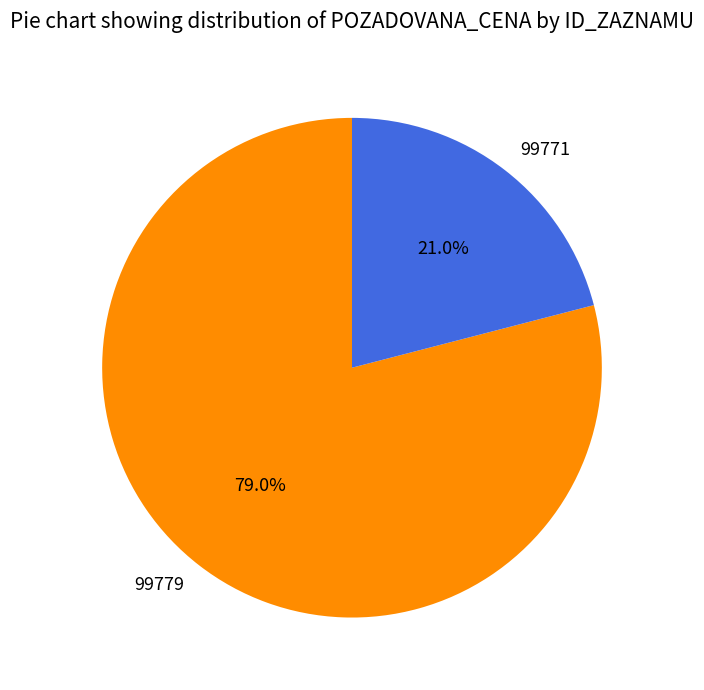

The 99771 slice represents 21% of the pie. True or false?

True